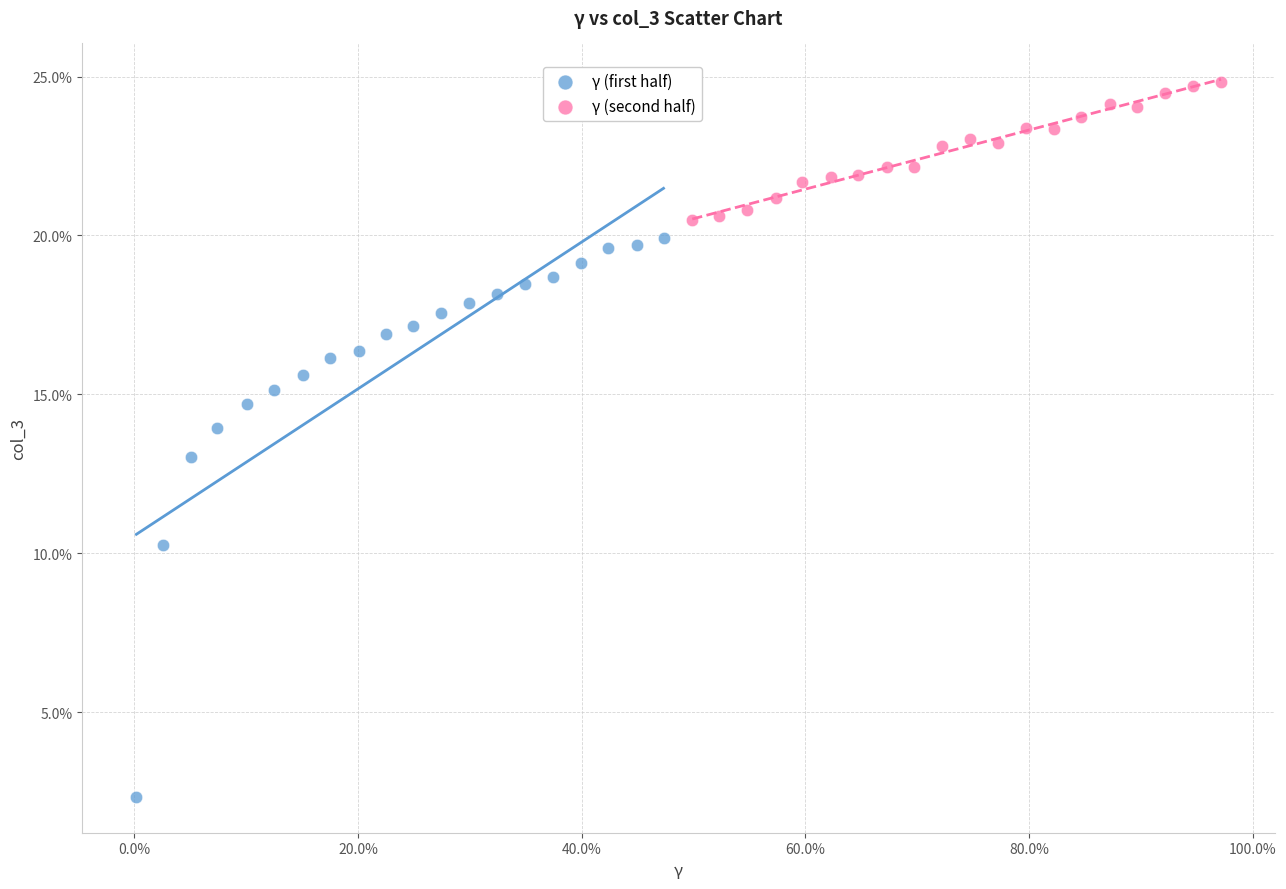

What are all the series names shown in the legend?

γ (first half), γ (second half)